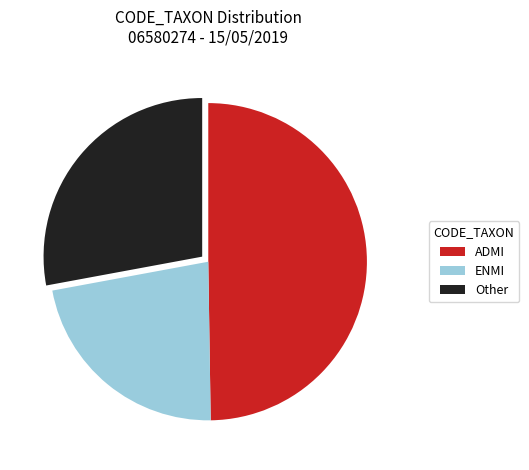

How many segments does this pie chart have?

3